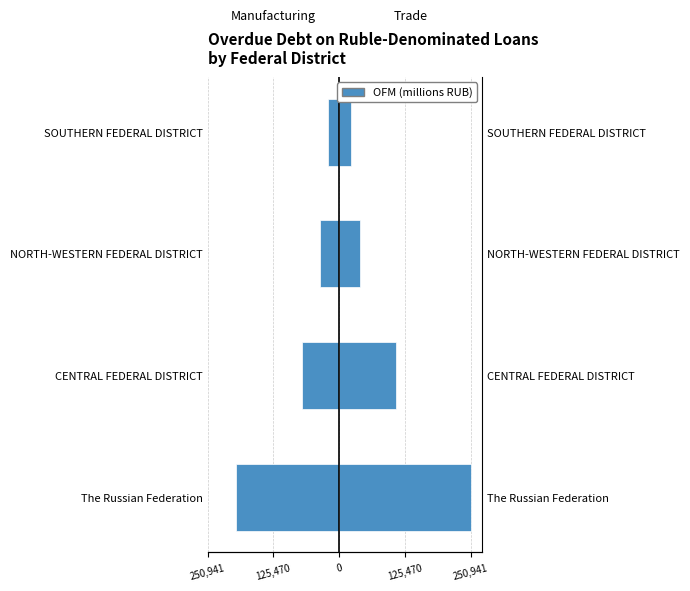

Reading left to right, what are all the values shown in this chart?

Manufacturing: -196190	-71335	-37124	-21303
Trade: 250941	108433	40380	22941